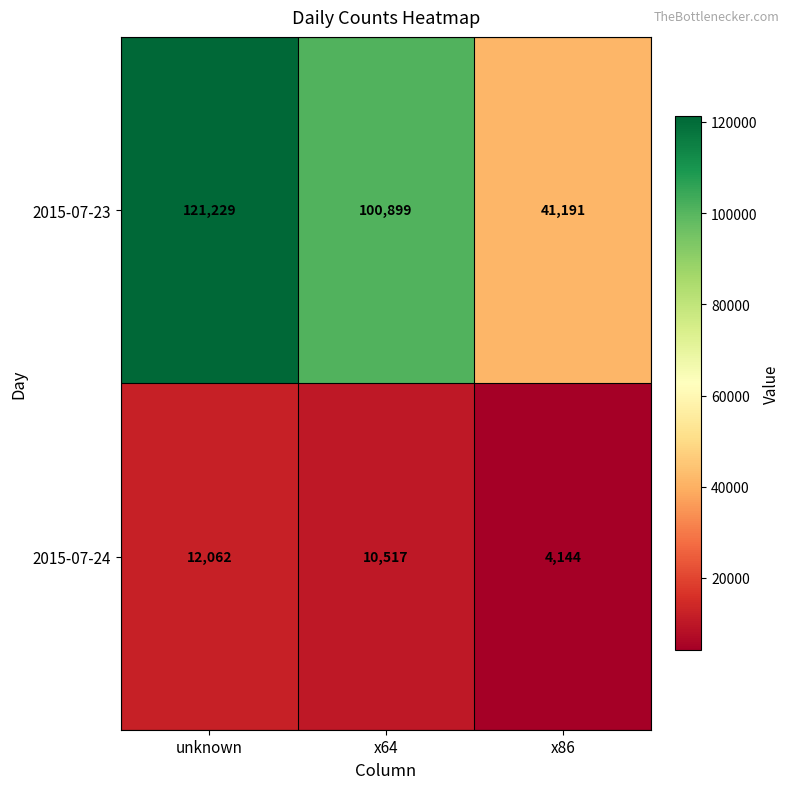

Which series has the largest range (max minus min)?

2015-07-23